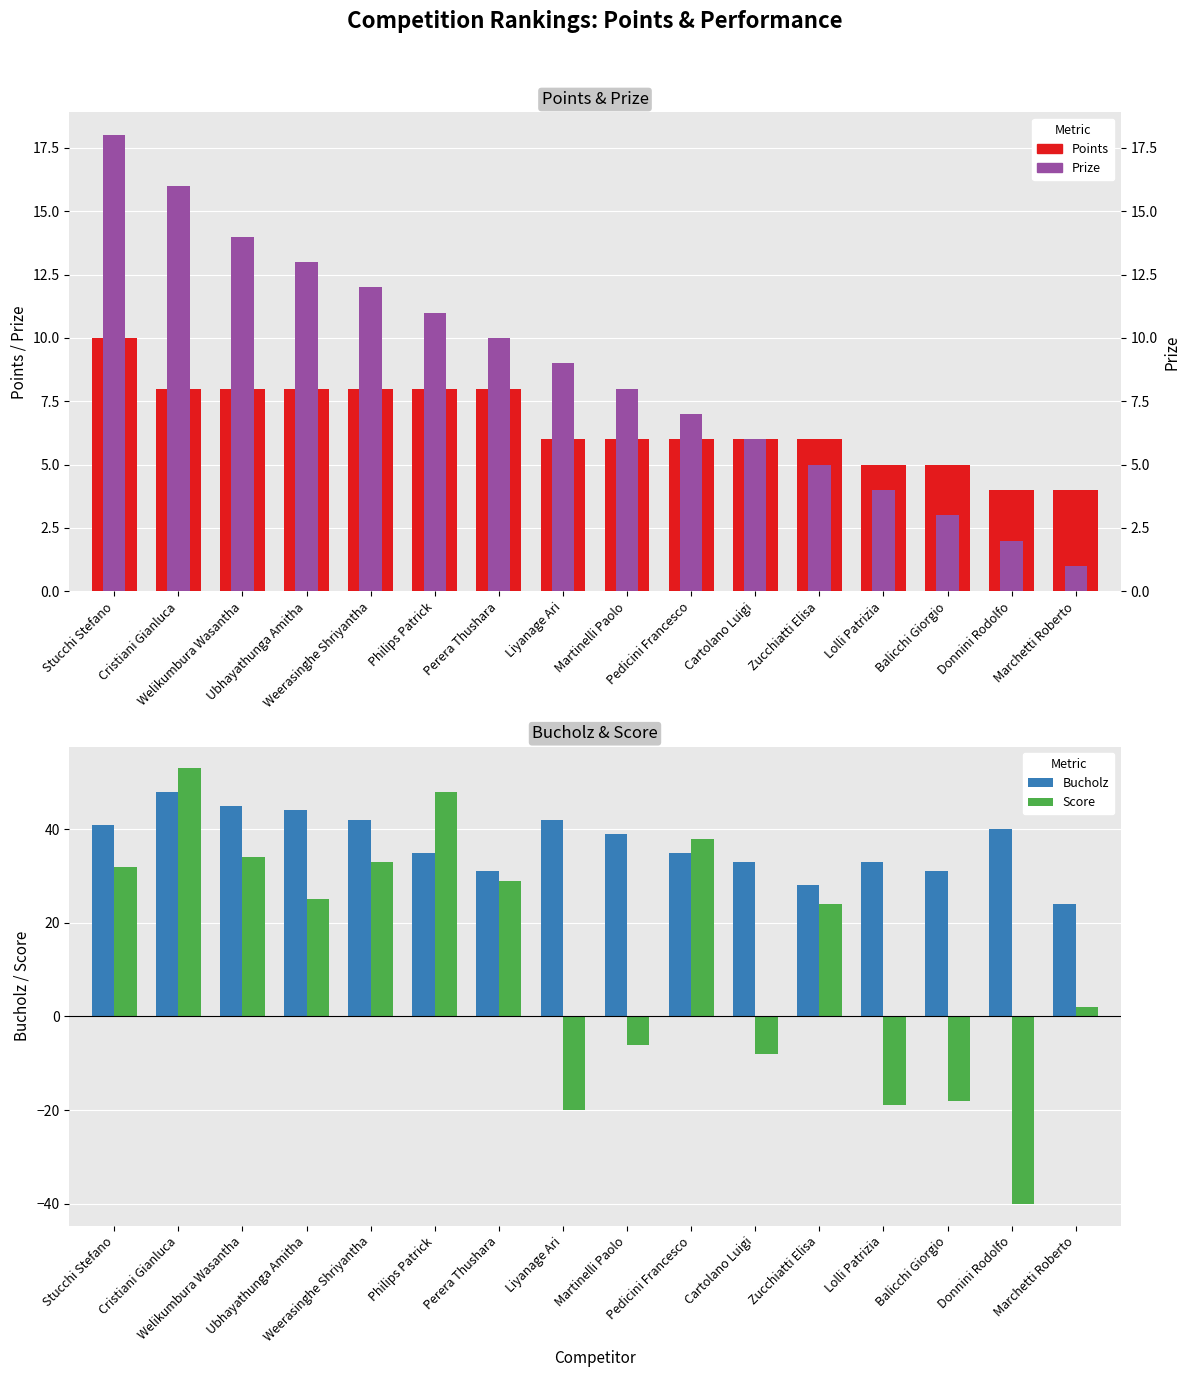

Are the bars grouped side by side (vs. stacked)?

Yes